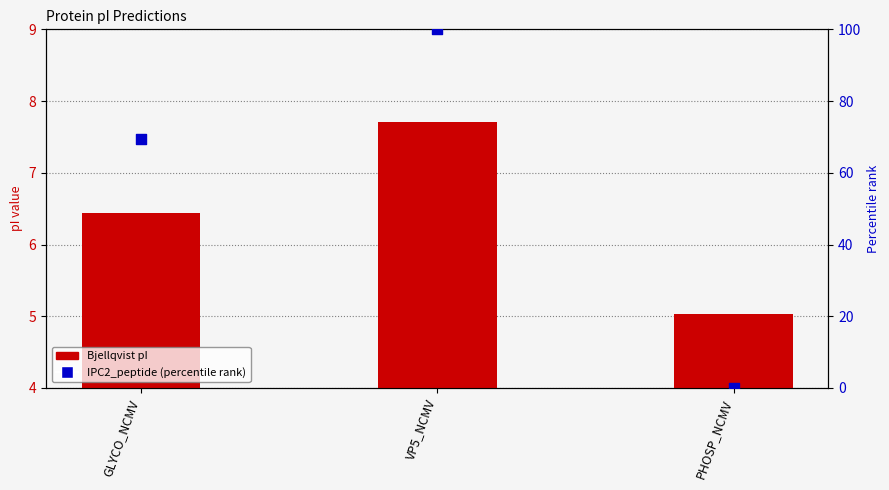

Is the value of Bjellqvist pI at PHOSP_NCMV greater than the value of IPC2 pI (percentile rank) at GLYCO_NCMV?

No